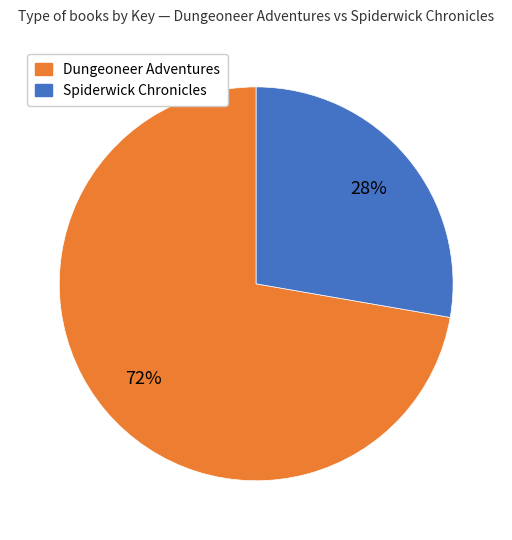

Is there any slice that represents more than half of the pie?

Yes